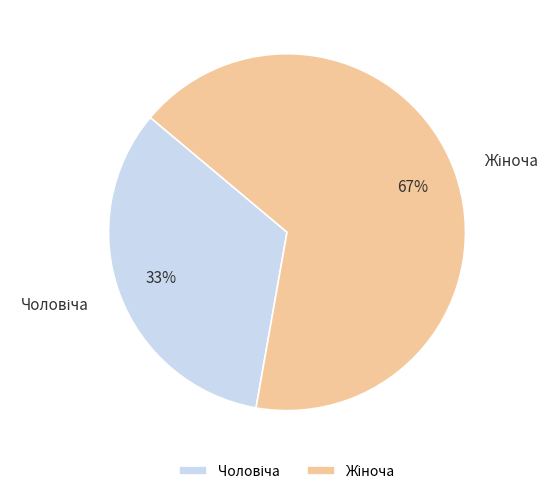

To the nearest percent, what is the average slice percentage?

50%